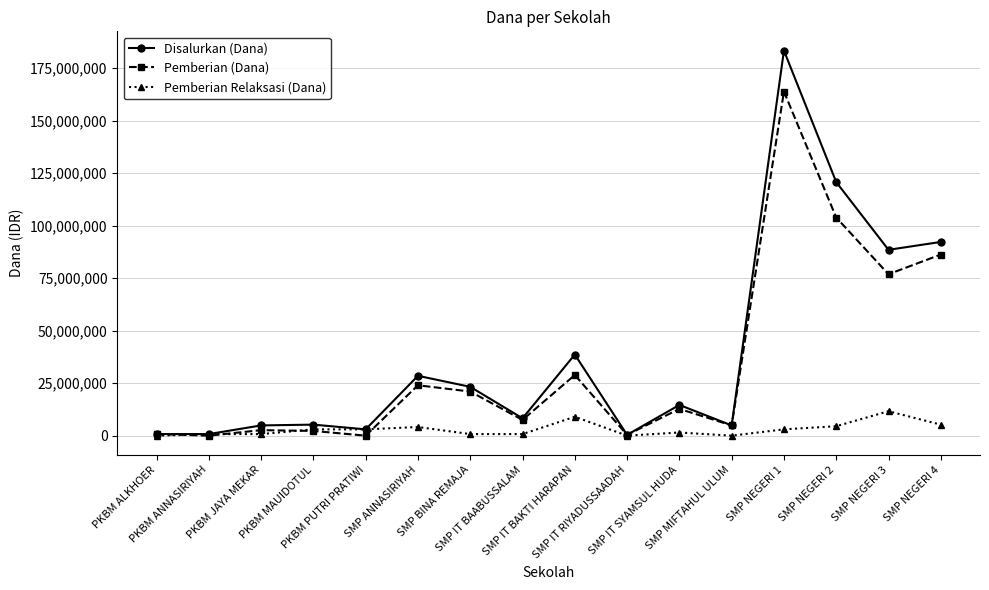

Which series has the largest range (max minus min)?

Disalurkan (Dana)